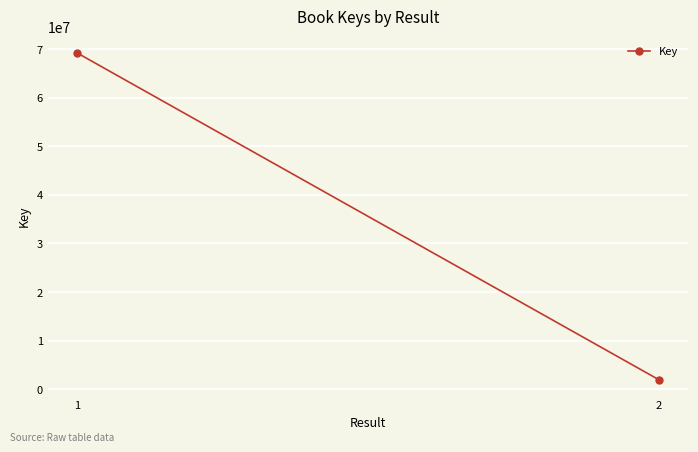

Is it true that the value at 1 is 69245769?

True